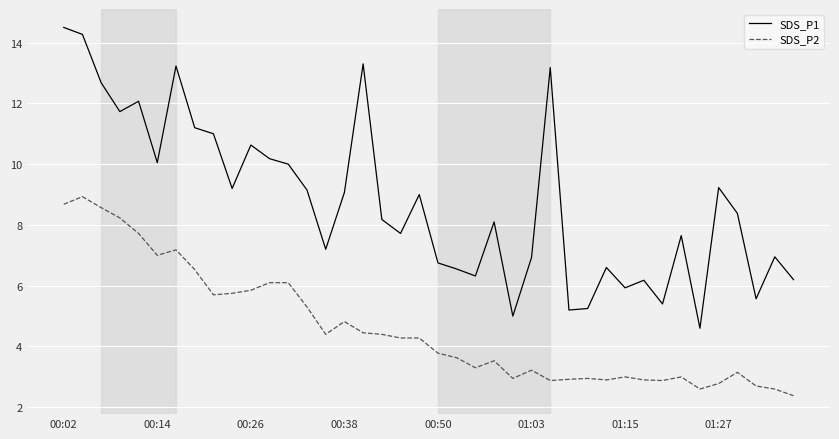

Count the number of categories in the chart.

40